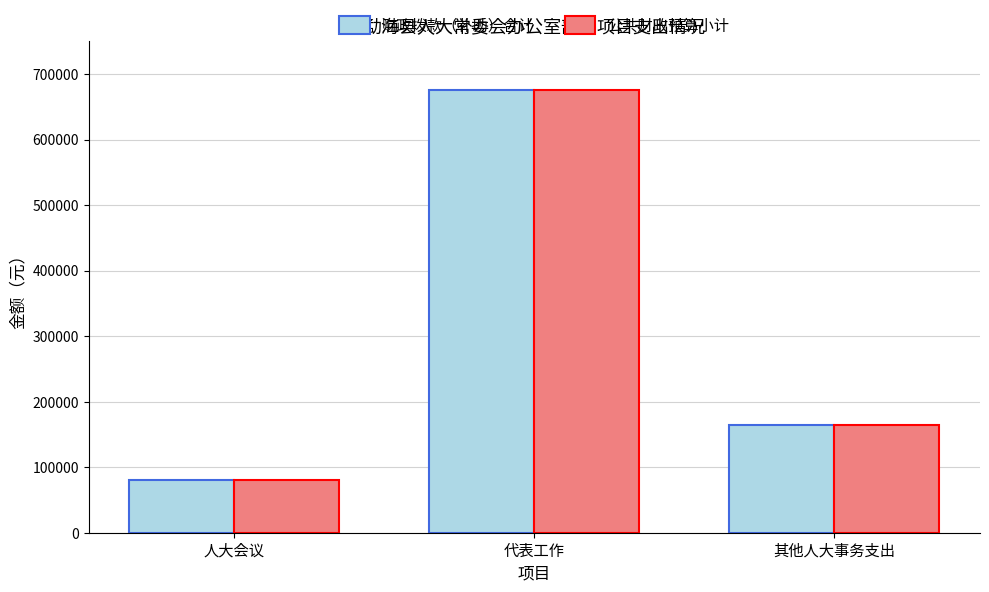

What is the total value across all series at 其他人大事务支出?

330000